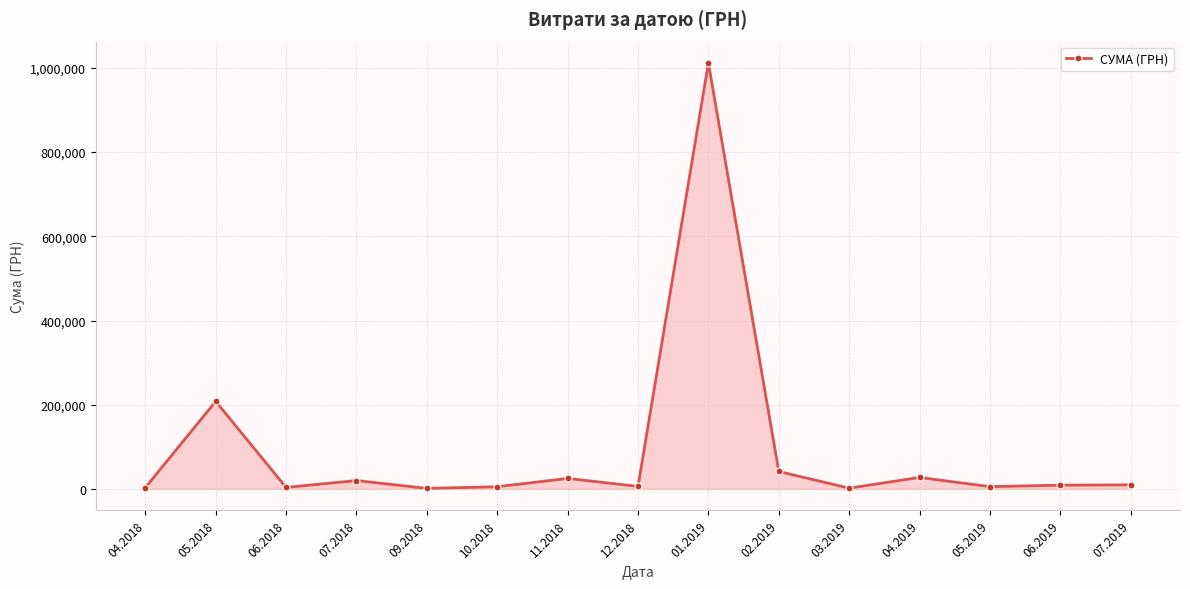

True or false: there are more than 1 points higher than both neighbors.

True